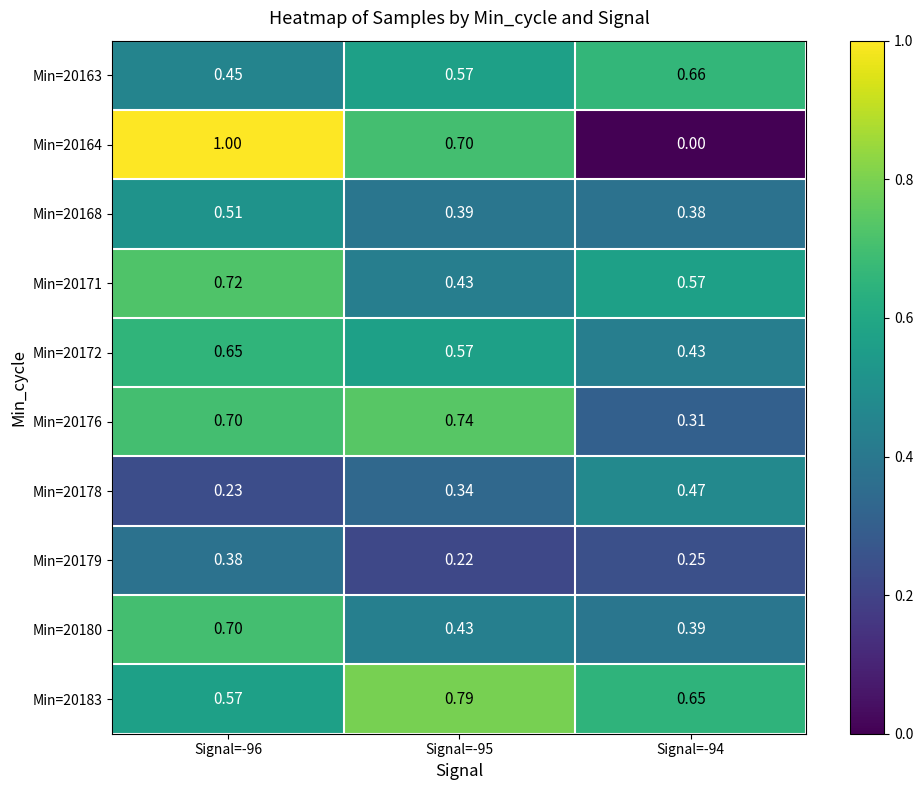

What is the difference between the highest and lowest values at Signal=-96?

0.8